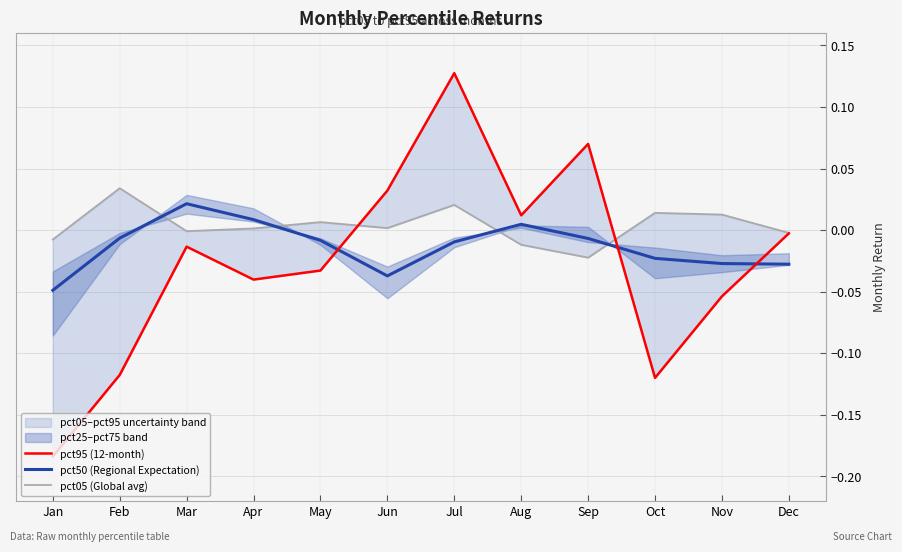

At which label does pct05 (Global avg) reach its minimum?

Sep